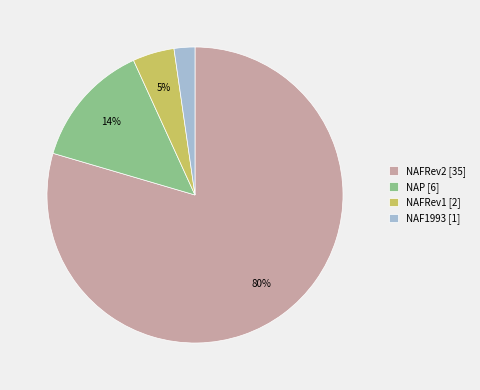

How many segments does this pie chart have?

4